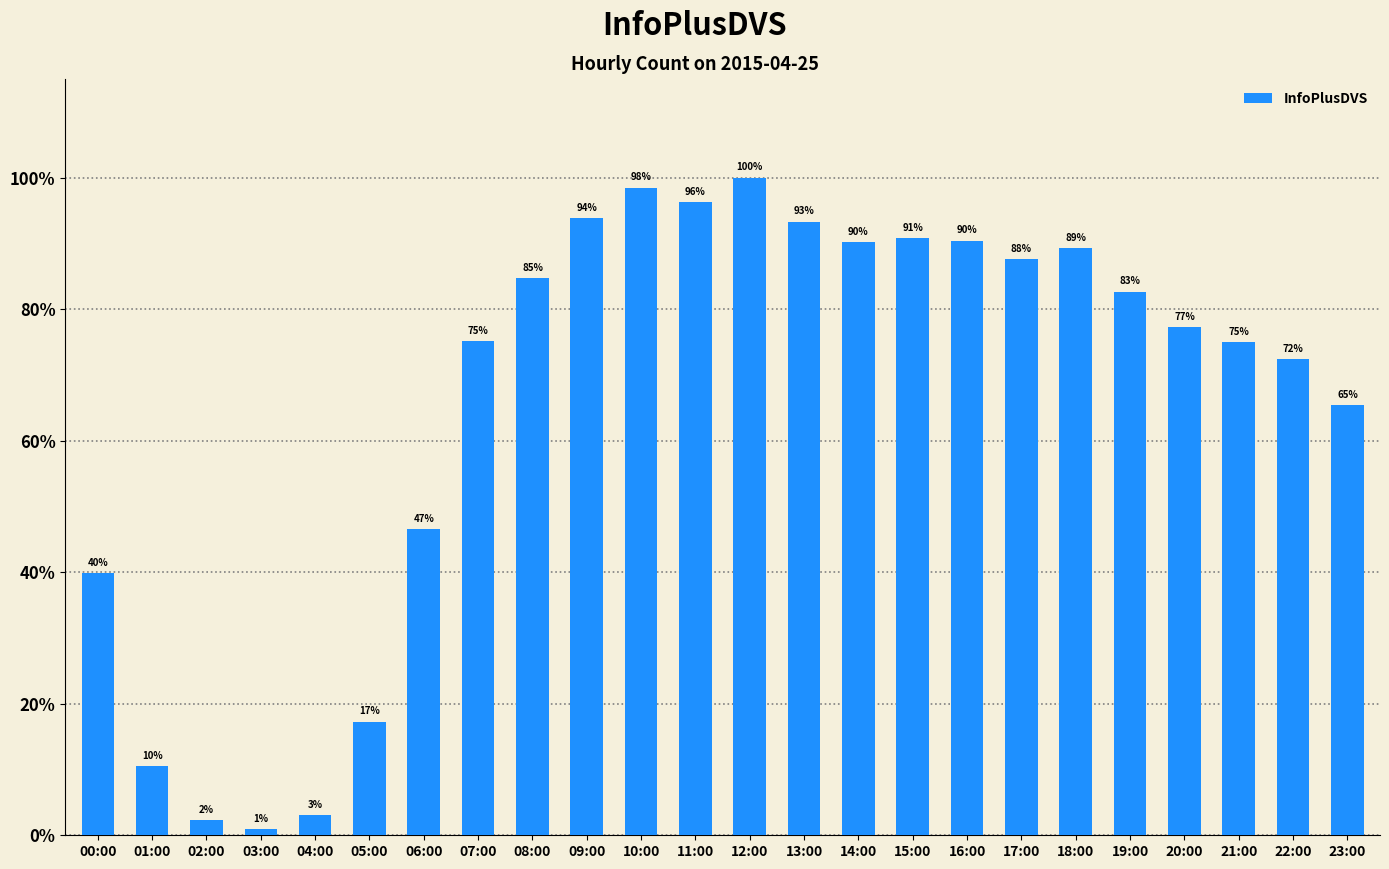

Are the bars horizontal?

No